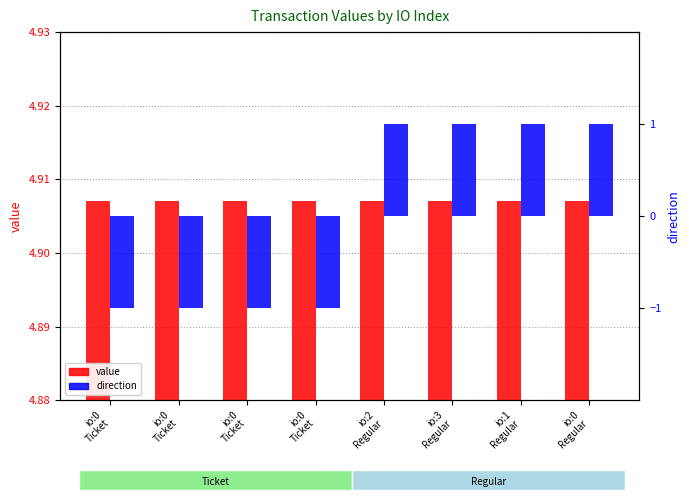

Is it true that value equals 7.6 at io:2
Regular?

False